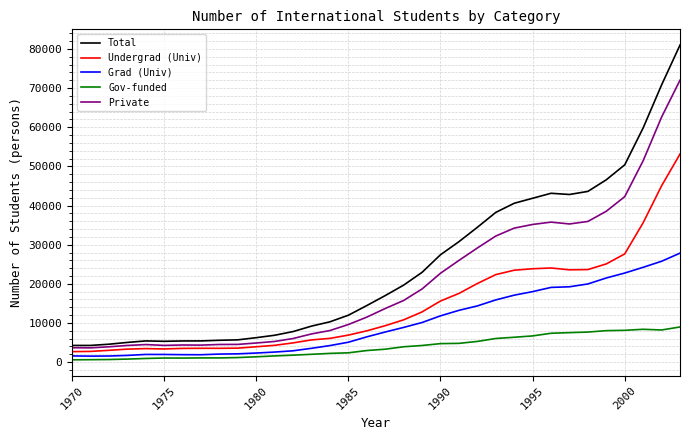

Which series has the largest range (max minus min)?

Total